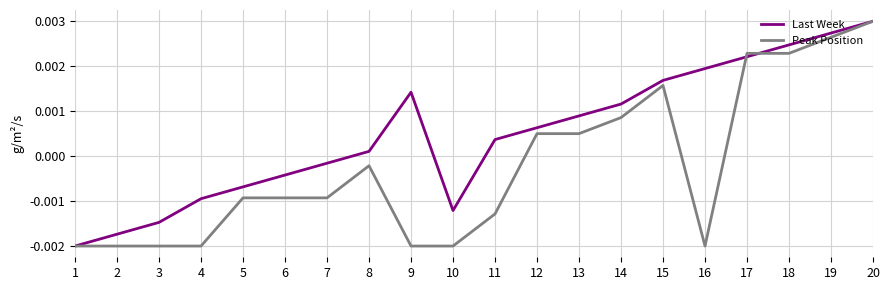

Which series has the largest total across all categories?

Last Week